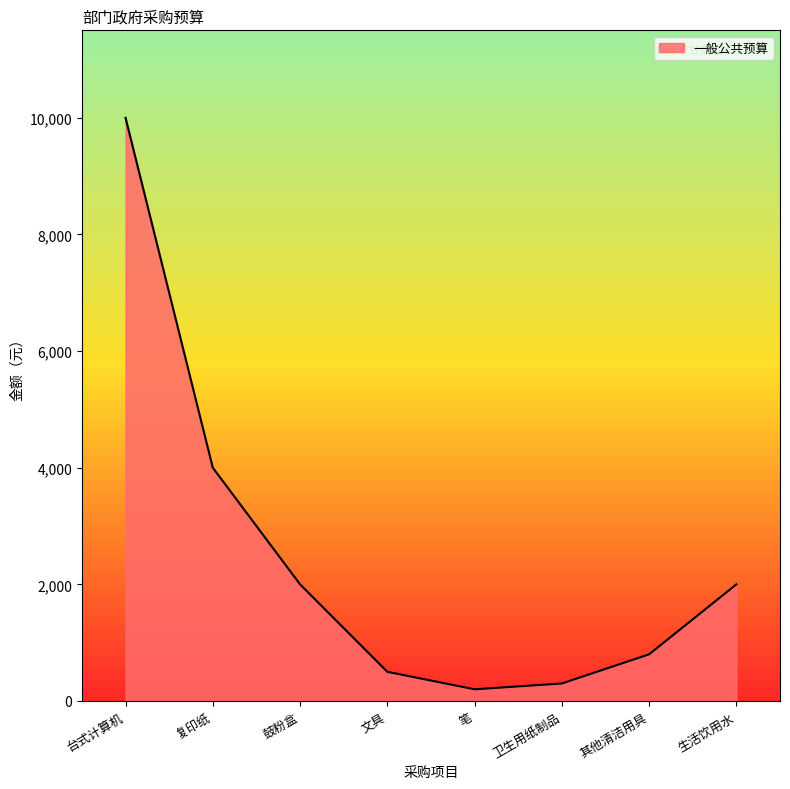

What is the difference between the maximum and minimum values?

9800